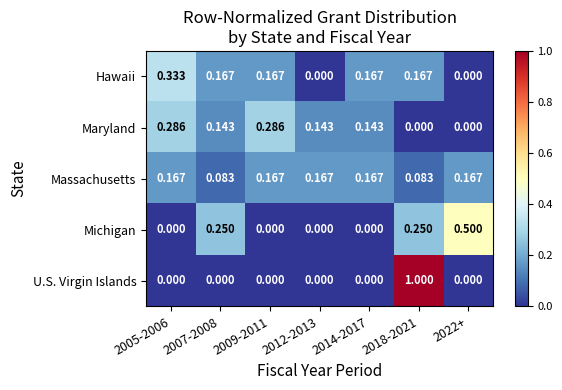

At 2018-2021, list the series in order from smallest to largest.

Maryland, Massachusetts, Hawaii, Michigan, U.S. Virgin Islands